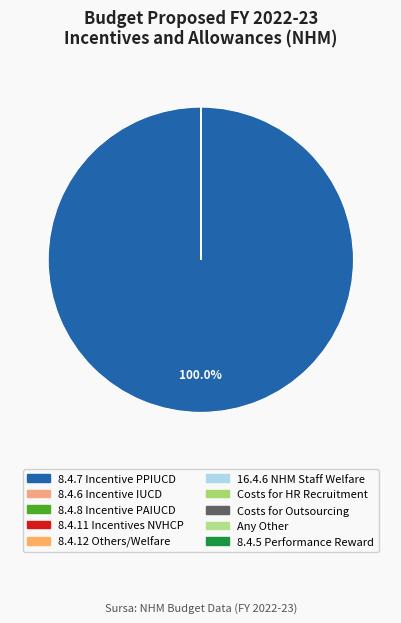

Which has a higher value, 8.4.12 Others/Welfare or Any Other?

8.4.12 Others/Welfare